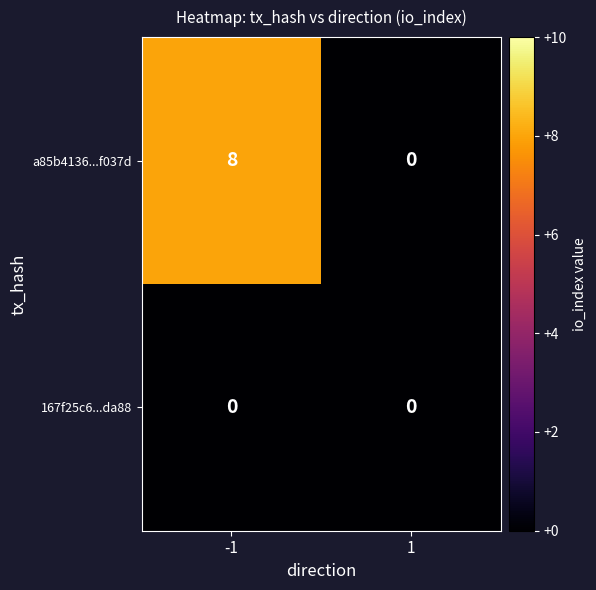

At -1, list the series in order from largest to smallest.

a85b4136...f037d, 167f25c6...da88